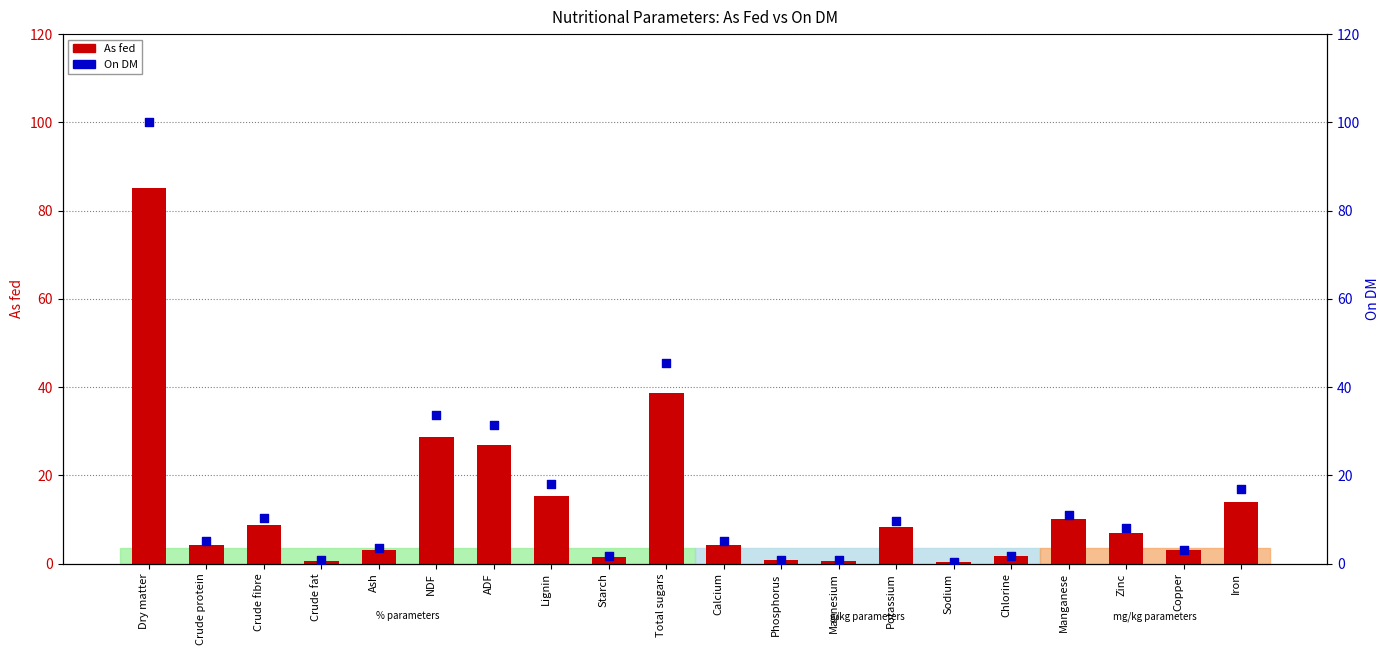

Which series has the largest Y range (max minus min)?

On DM